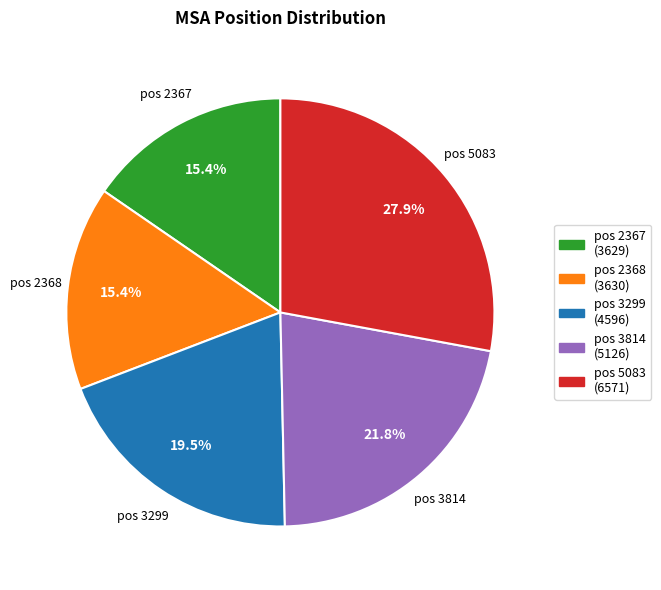

Does any single category account for the majority?

No